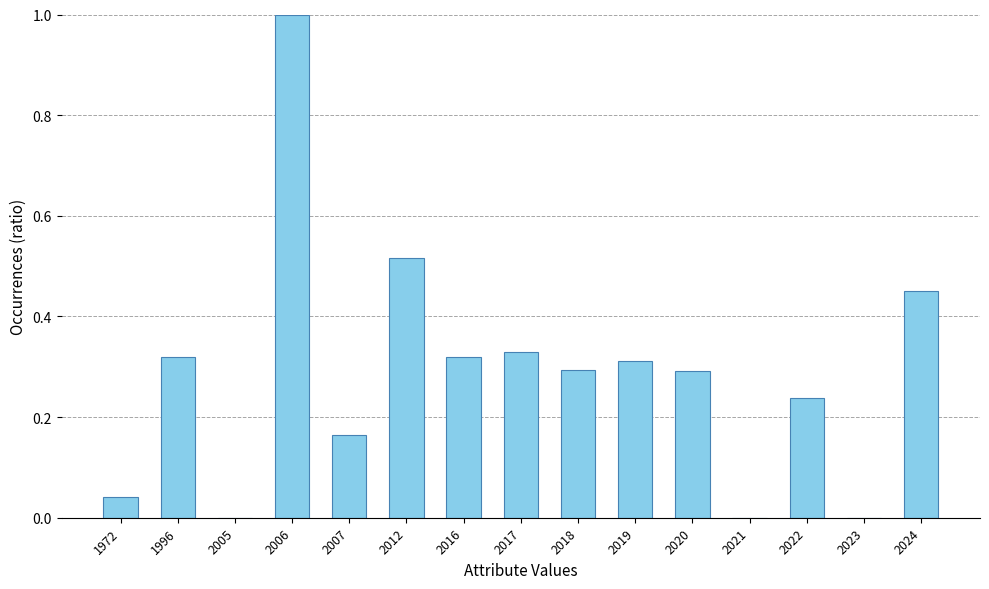

What is the change in value from 2018 to 2021?

-0.3